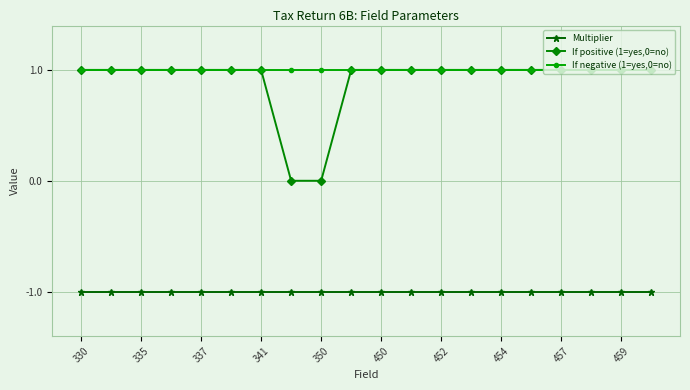

What is the value of the Multiplier point at the 12th from the left?

-1